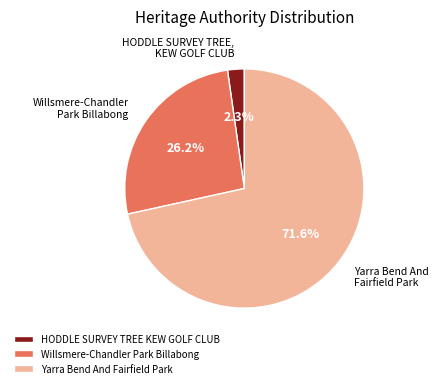

Is HODDLE SURVEY TREE KEW GOLF CLUB the majority of the pie?

No